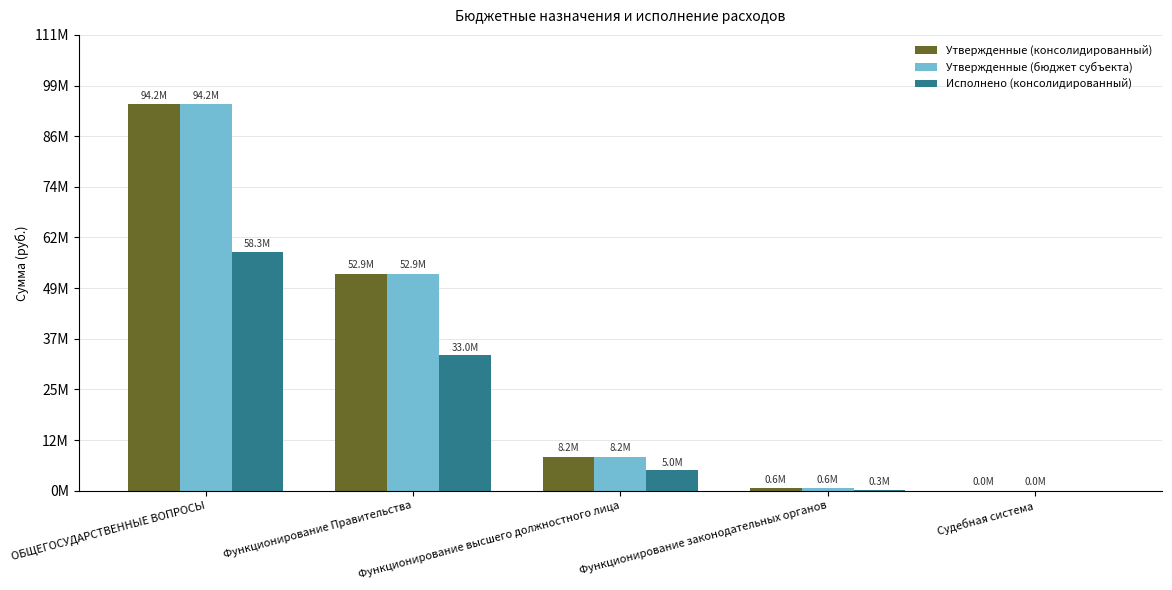

What is the difference between the second highest and minimum values in the Исполнено (консолидированный) series?

33049666.7